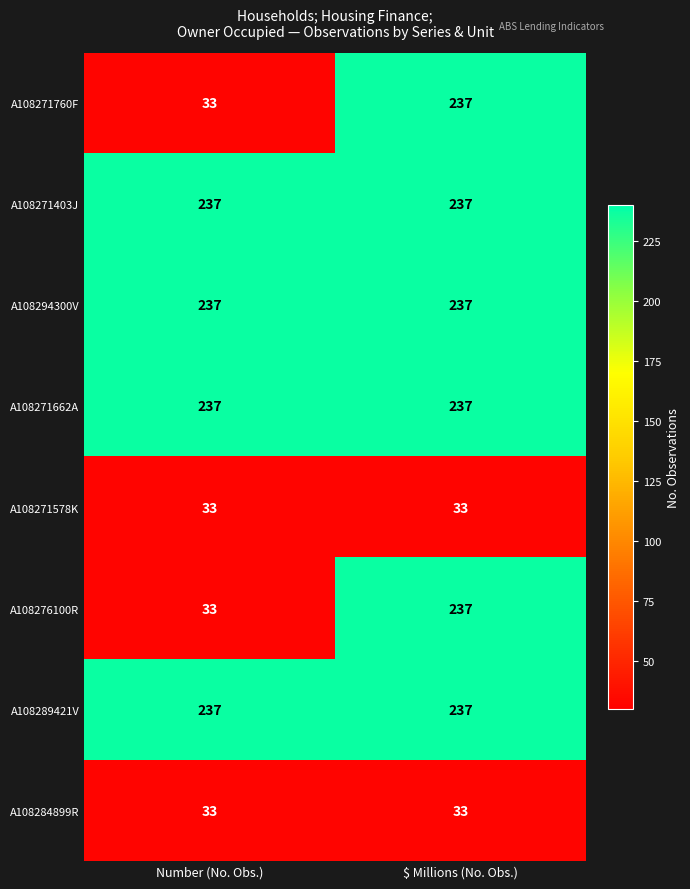

What is the average value of the A108294300V series?

237